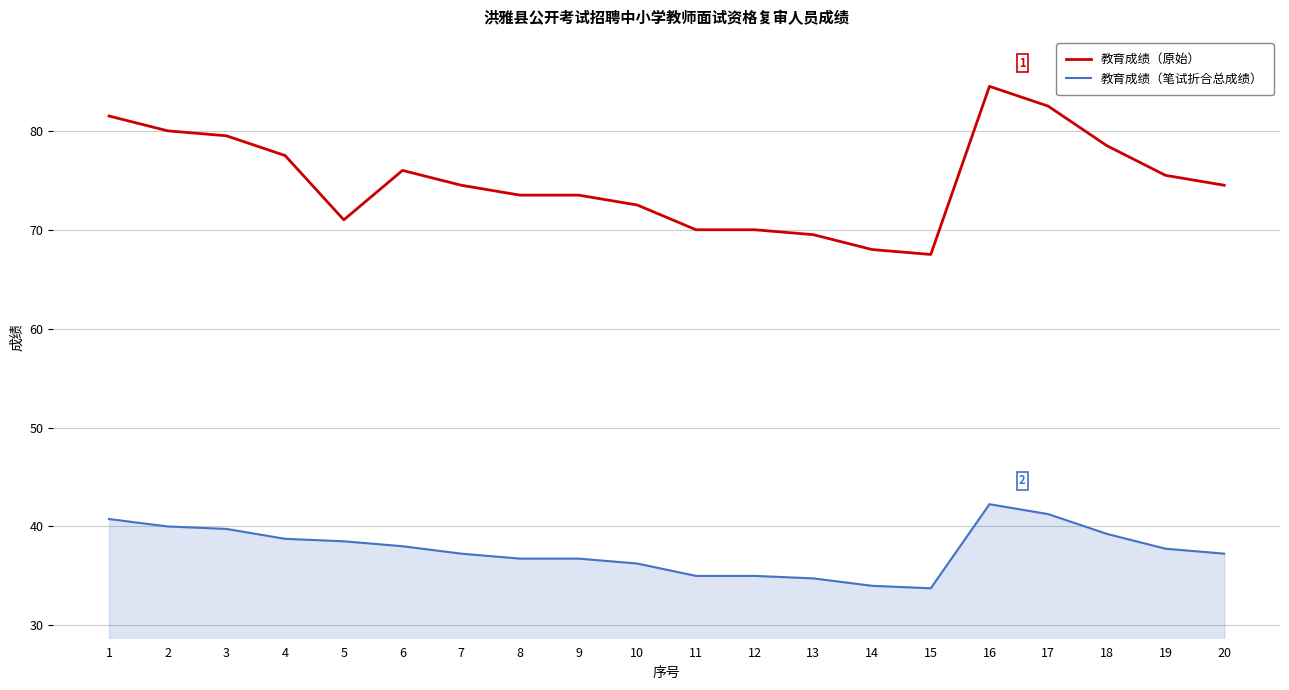

Does the chart display data point markers on the line(s)?

No